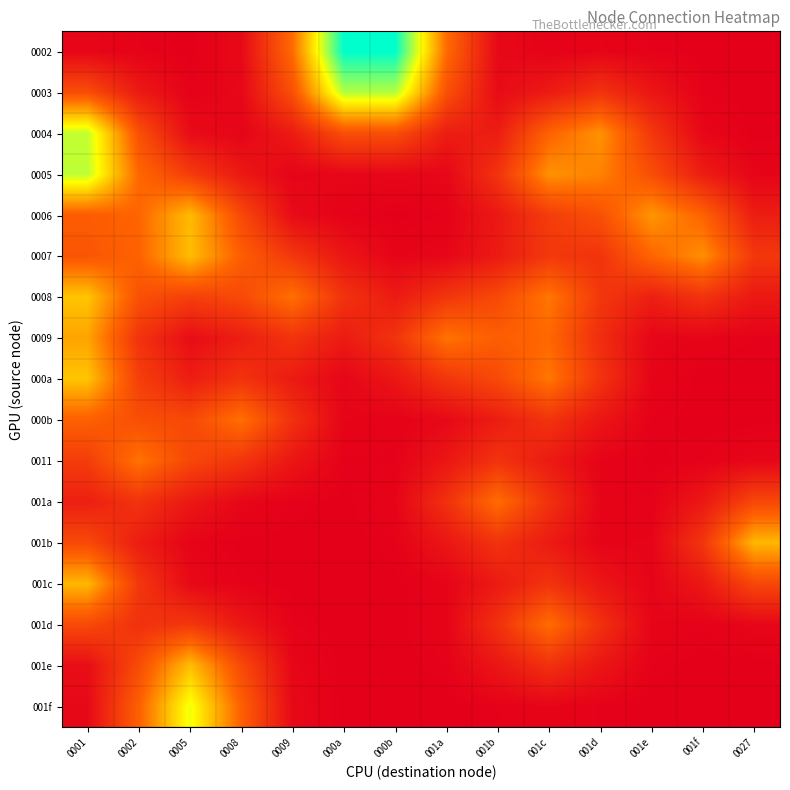

How many data points does each series have?

14